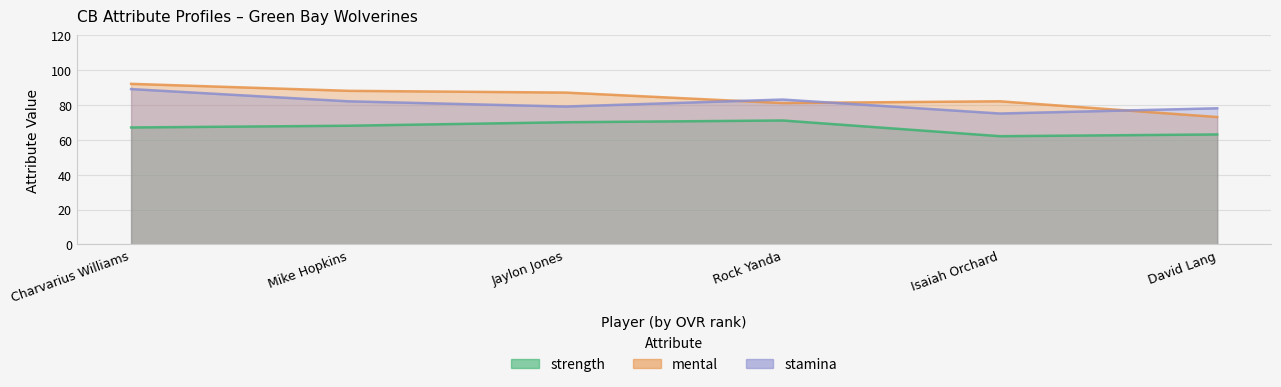

What is the difference between the mental values at Rock Yanda and Mike Hopkins?

7